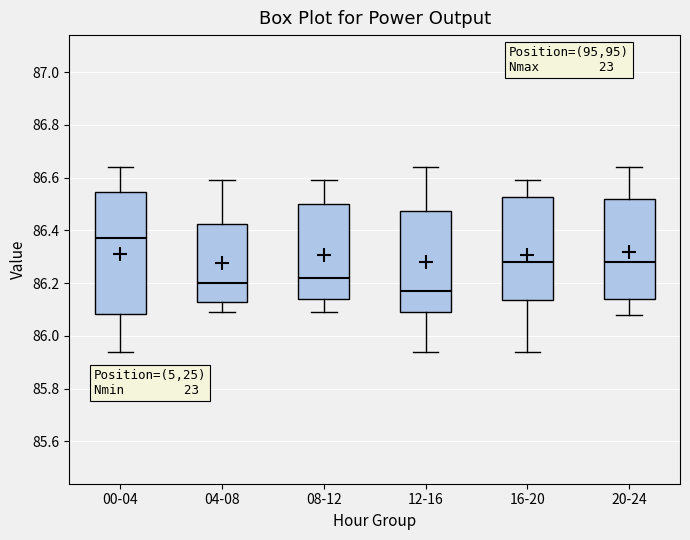

Which box has the lowest median line?

12-16